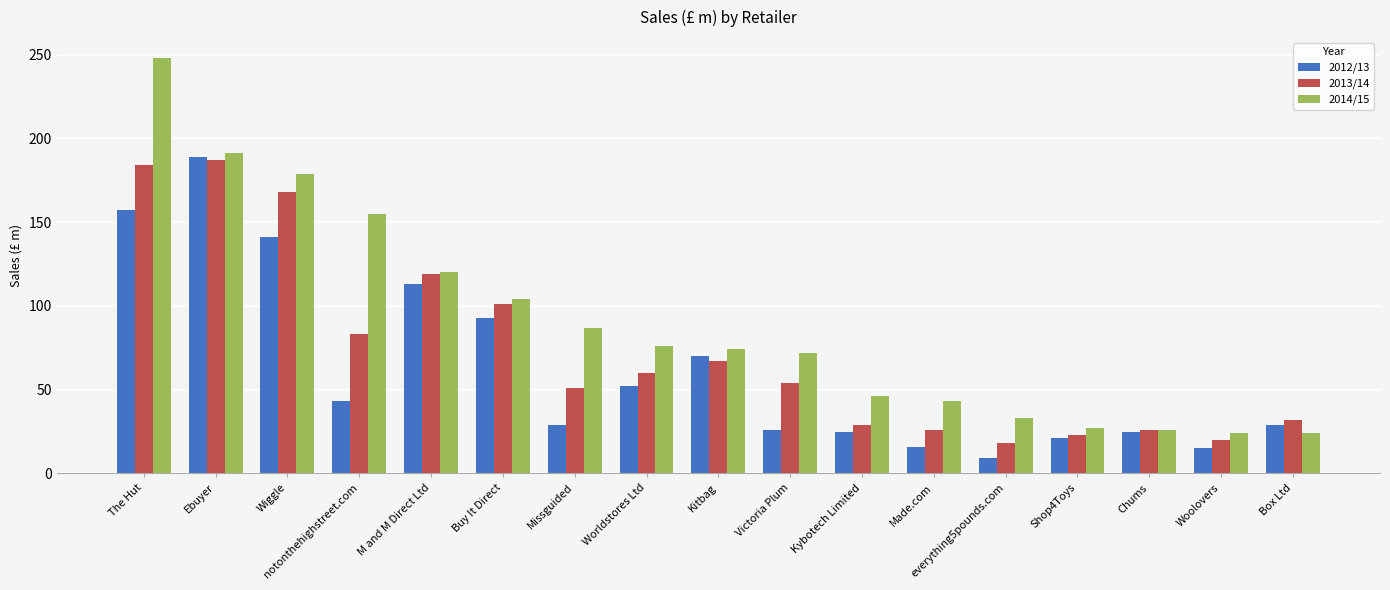

True or false: 2013/14 has a value of 26 at Made.com.

True